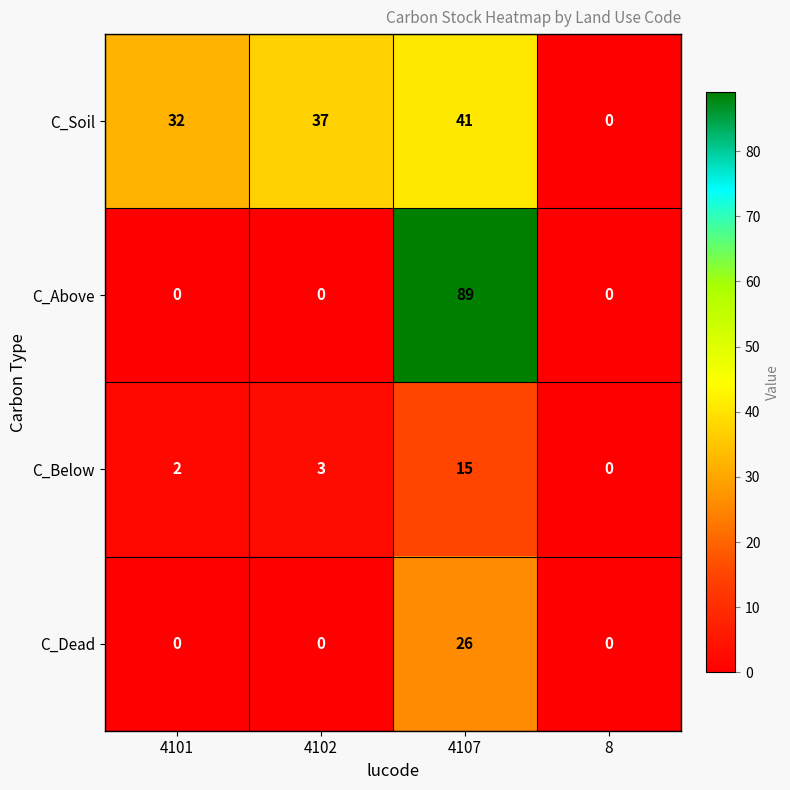

What is the average value of the C_Soil series?

28